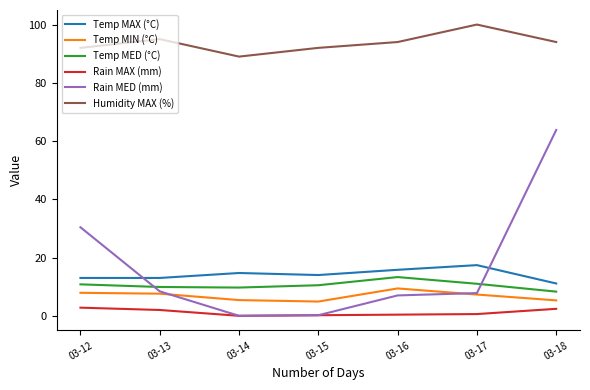

True or false: Temp MED (°C) and Rain MAX (mm) intersect in this chart.

False